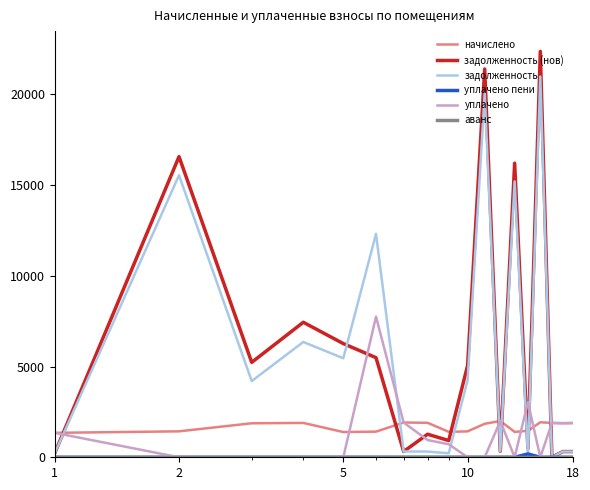

Which series has the largest range (max minus min)?

задолженность (нов)